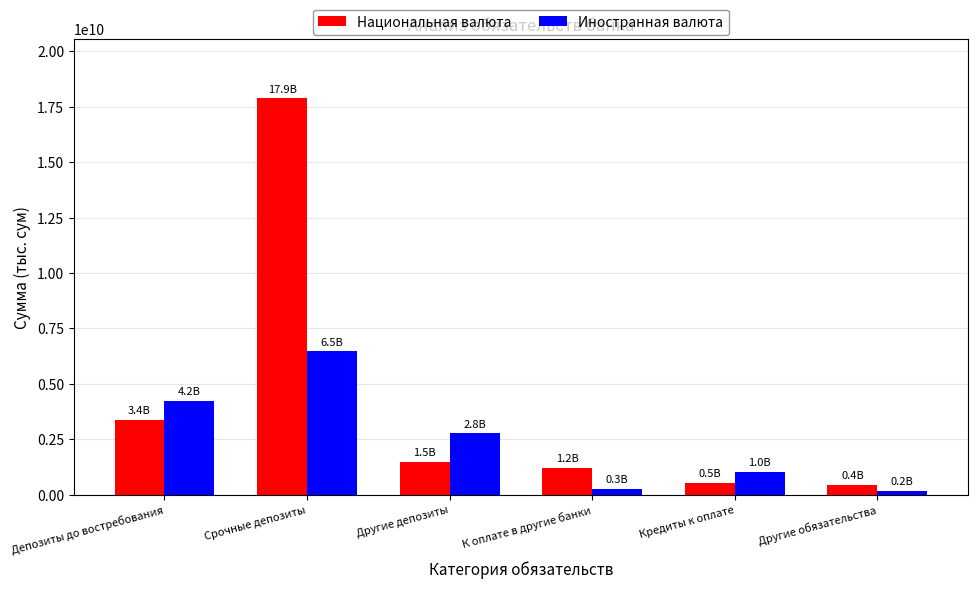

Reading left to right, list all the values displayed in this chart.

Национальная валюта: Депозиты до востребования=3376569127	Срочные депозиты=17872682589	Другие депозиты=1483440261	К оплате в другие банки=1209829967	Кредиты к оплате=542560549	Другие обязательства=439674444
Иностранная валюта: Депозиты до востребования=4225229068	Срочные депозиты=6461982690	Другие депозиты=2767526779	К оплате в другие банки=256783150	Кредиты к оплате=1017477054	Другие обязательства=155698622